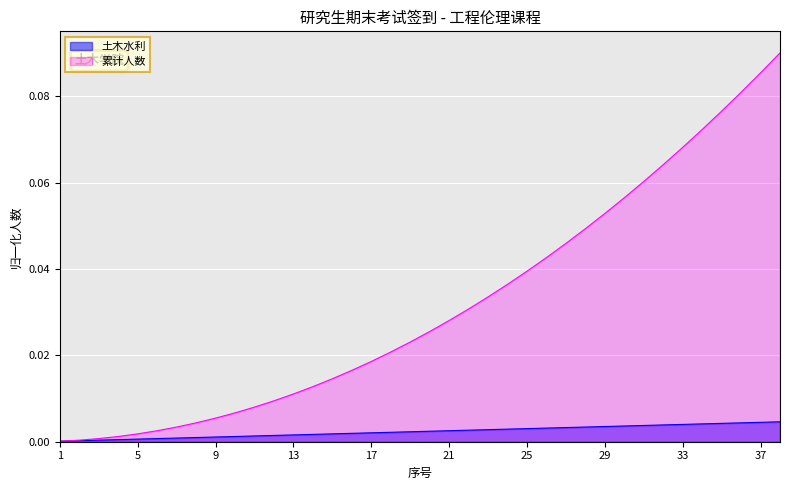

At 27, list the series in order from smallest to largest.

土木水利, 累计人数